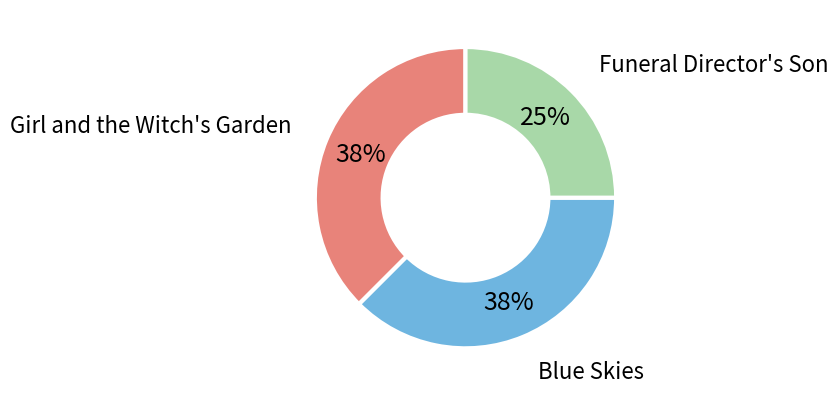

Is there a majority slice in this chart?

No